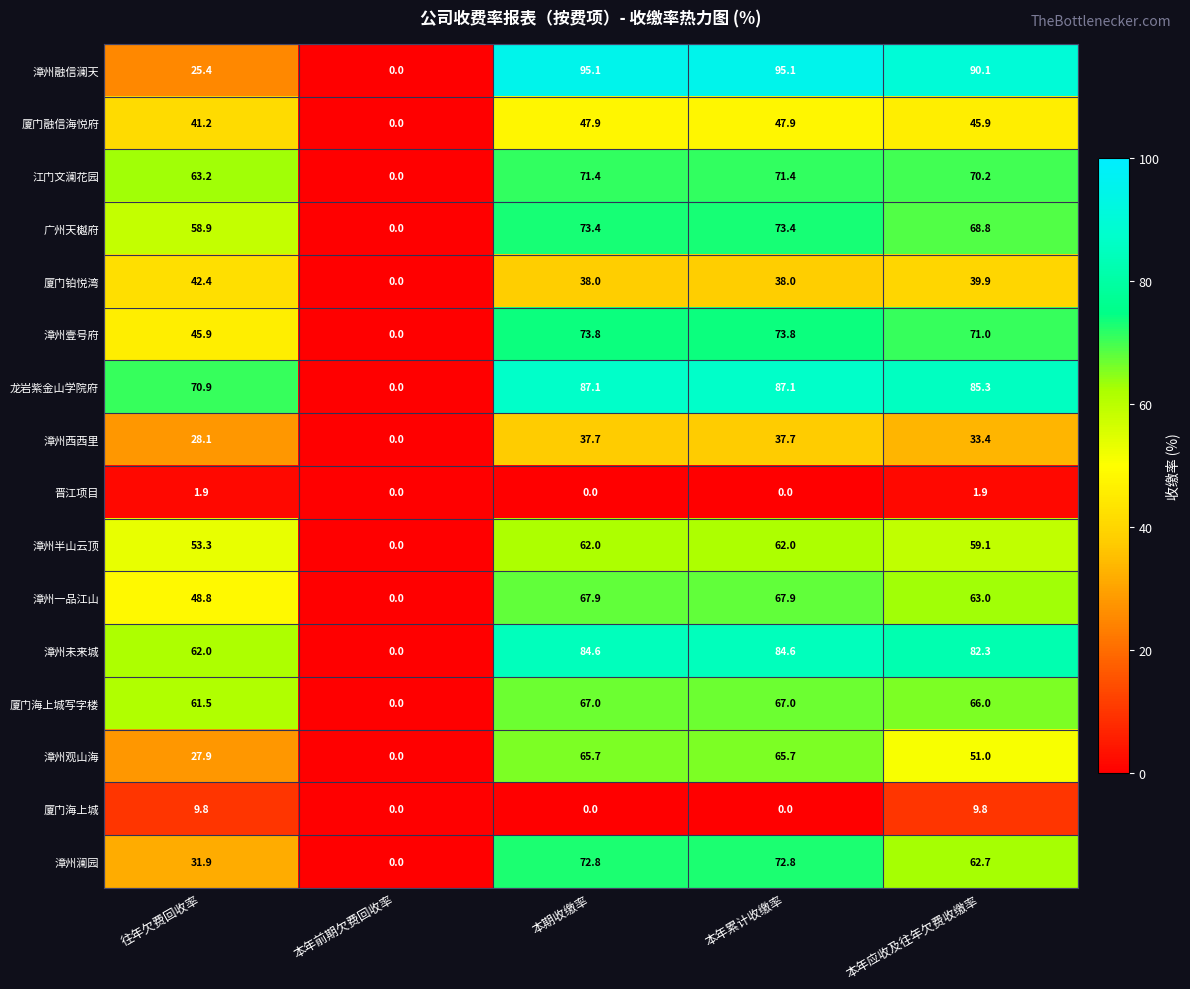

The value of 漳州西西里 at 本期收缴率 is 13.6. True or false?

False